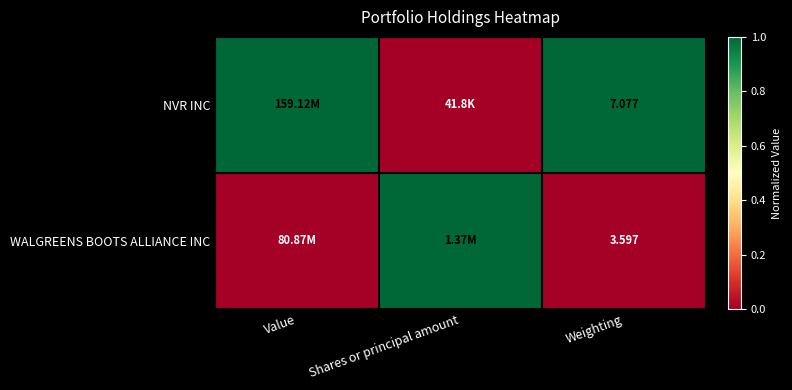

At which category is the sum across all series the highest?

Value